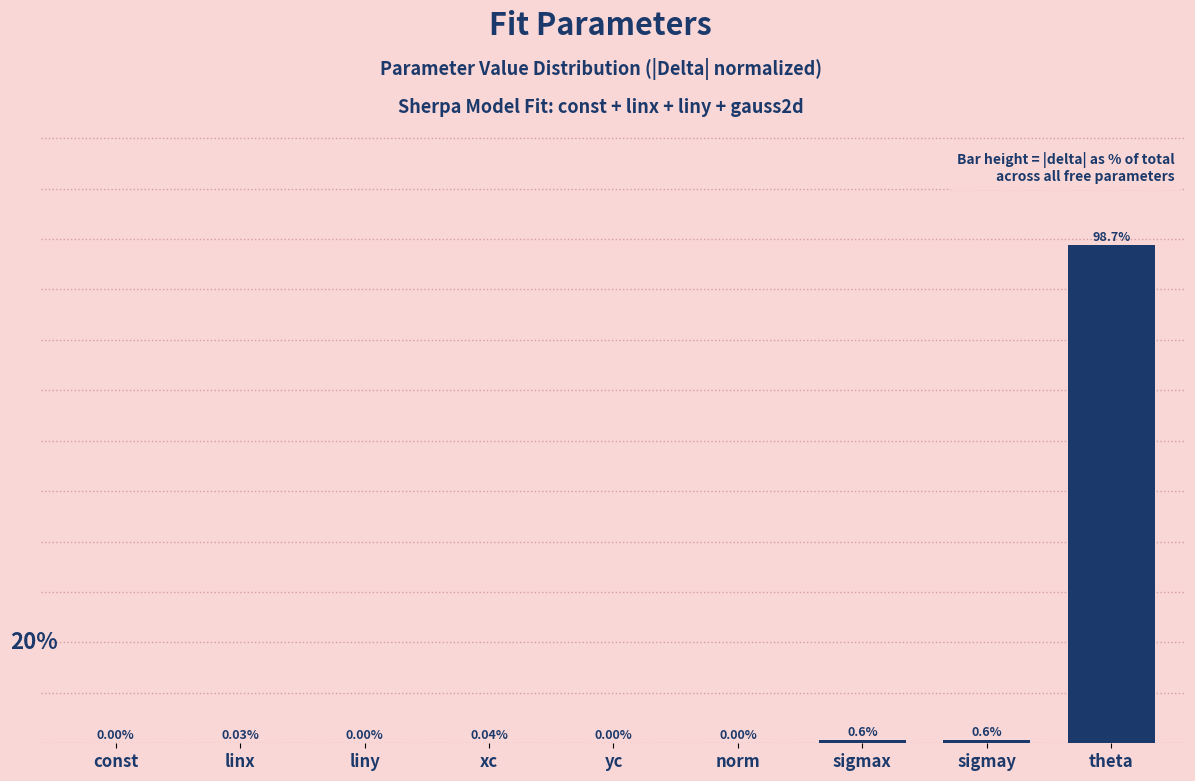

Which label corresponds to the largest value in the chart?

theta